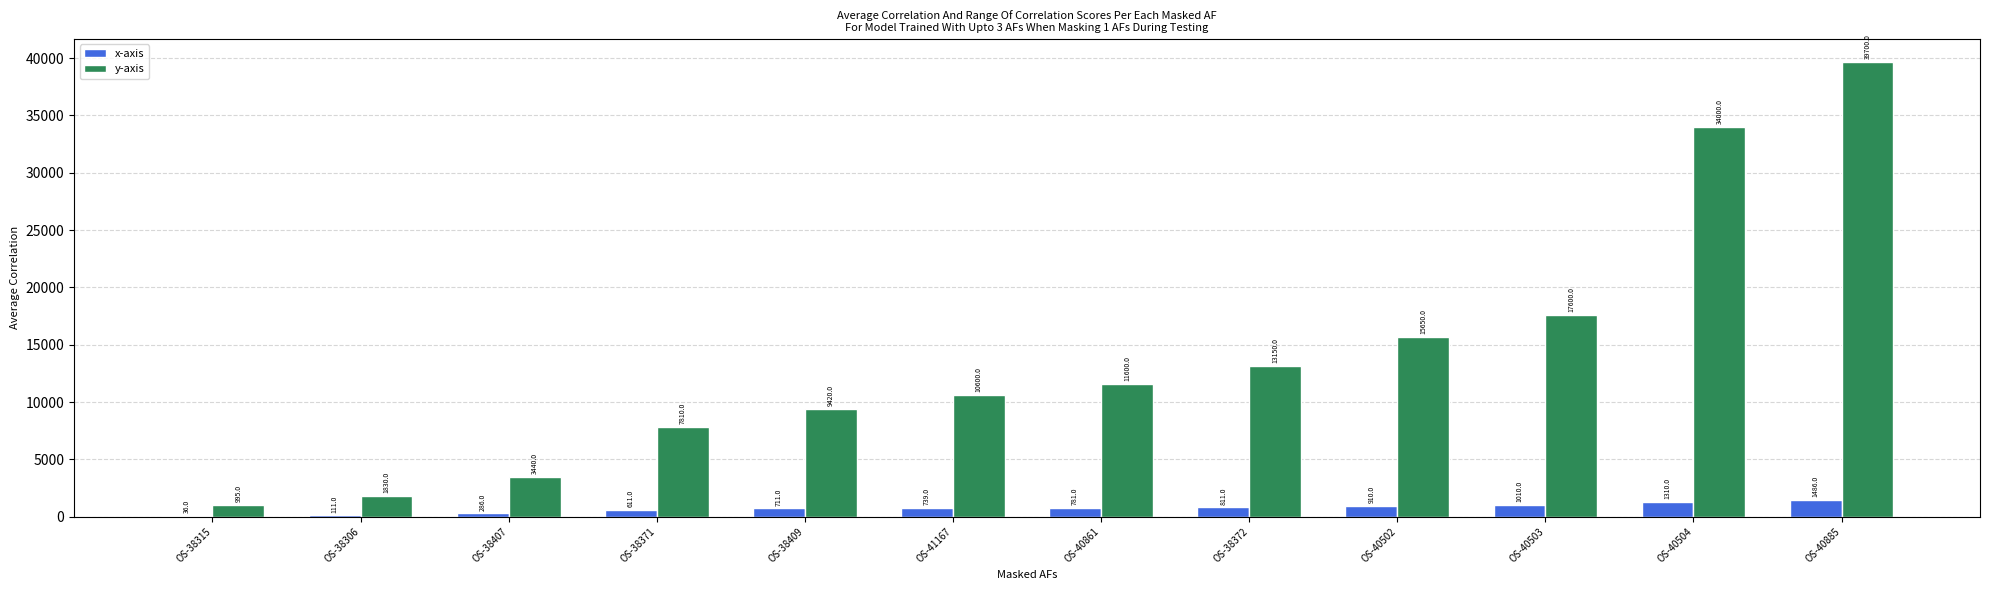

What is the total value across all series at OS-41167?

11339